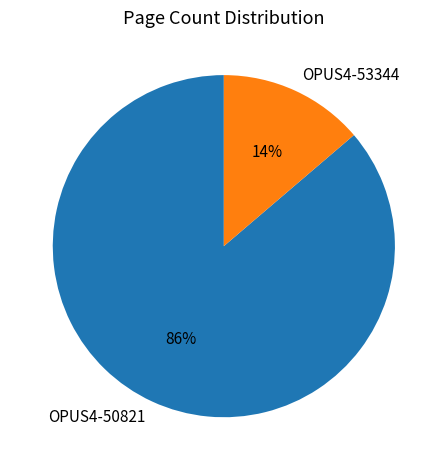

Does any single category account for the majority?

Yes